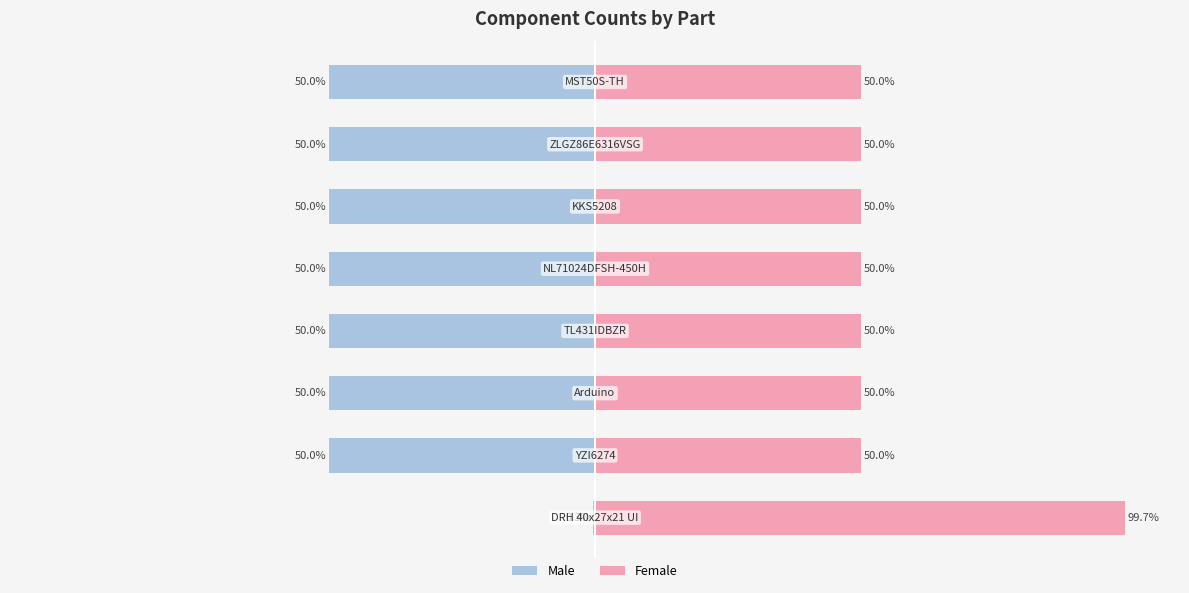

The value of Female at 1 is 50.0. True or false?

True